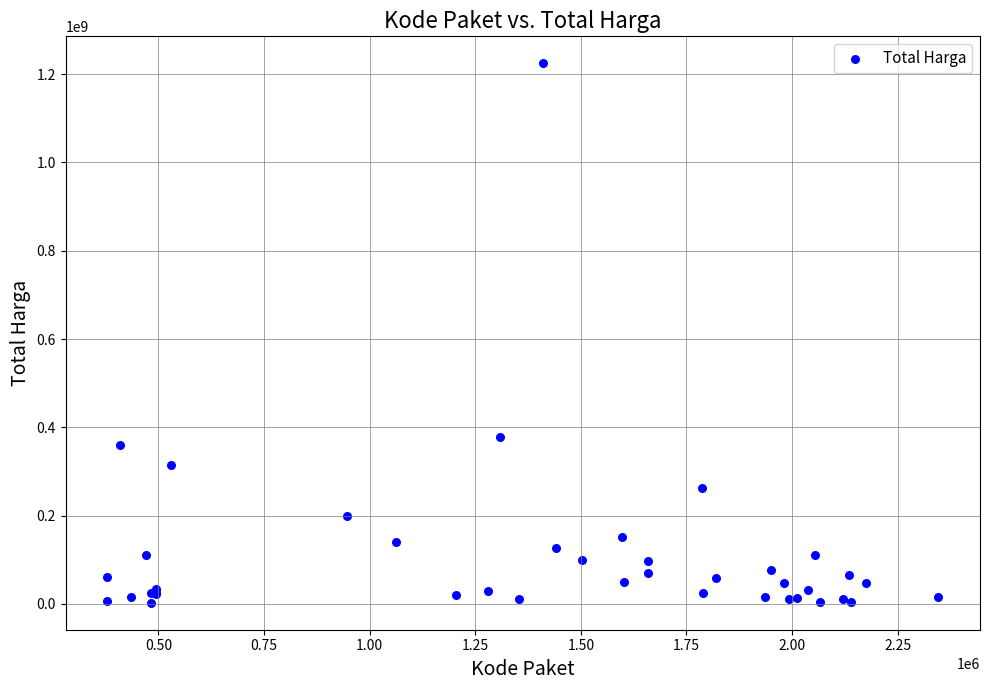

What Y value in the scatter plot is closest to 613538875?

379075000